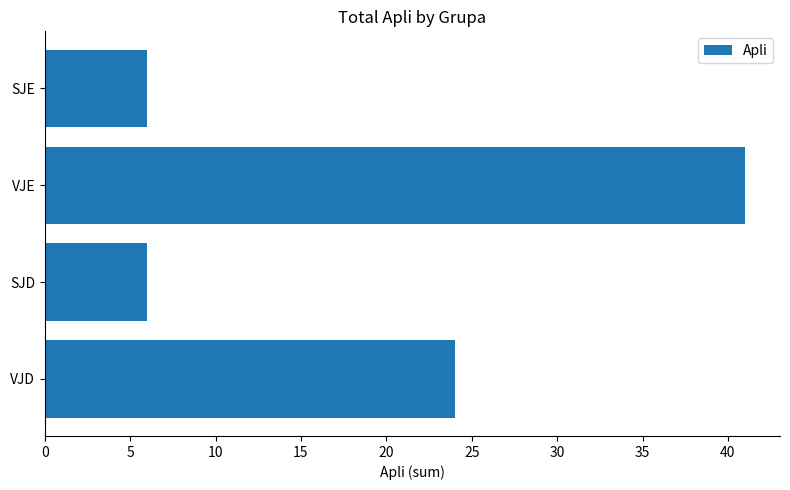

Reading bottom to top, list all the values displayed in this chart.

24	6	41	6